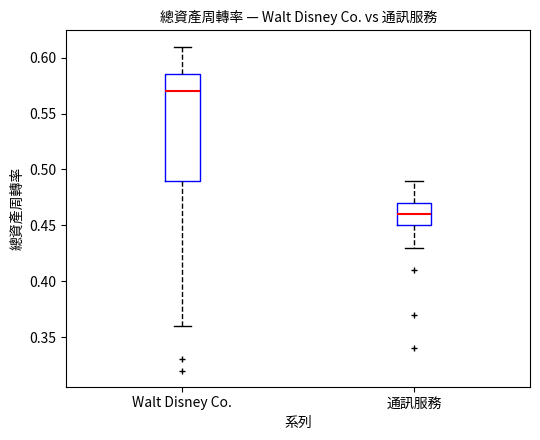

Reading left to right, transcribe this box plot: for each box, give where its median line is, the range the box spans, and where its two whiskers end, as read against the y-axis. The values are not printed on the chart, so give them approximately, as read against the axis.

Walt Disney Co.: median 0.570, box 0.490 to 0.585, whiskers 0.360 to 0.610
通訊服務: median 0.460, box 0.450 to 0.470, whiskers 0.430 to 0.490